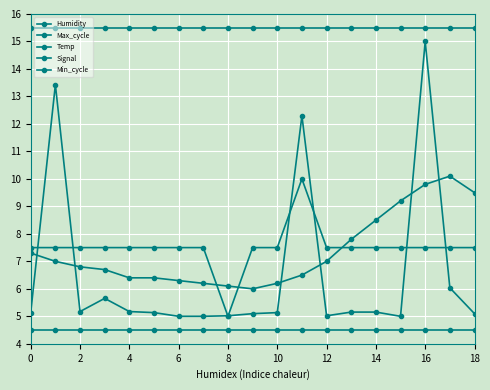

How many data points in Signal are less than 7?

1